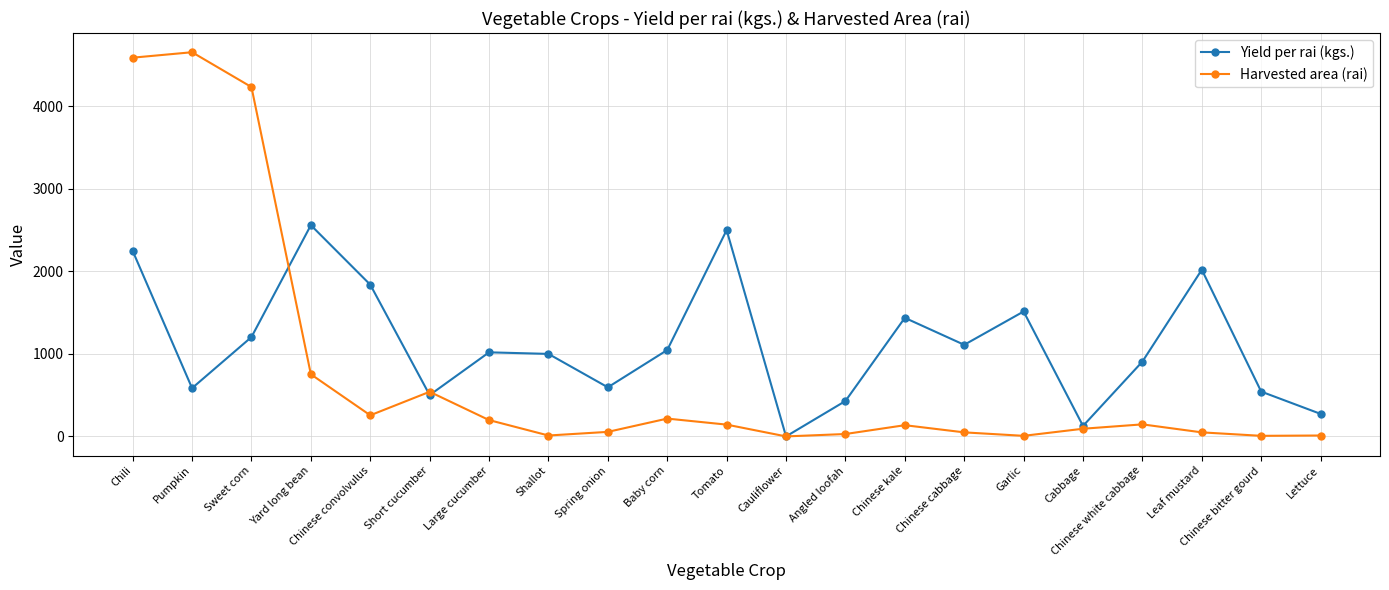

Does the chart display data point markers on the line(s)?

Yes